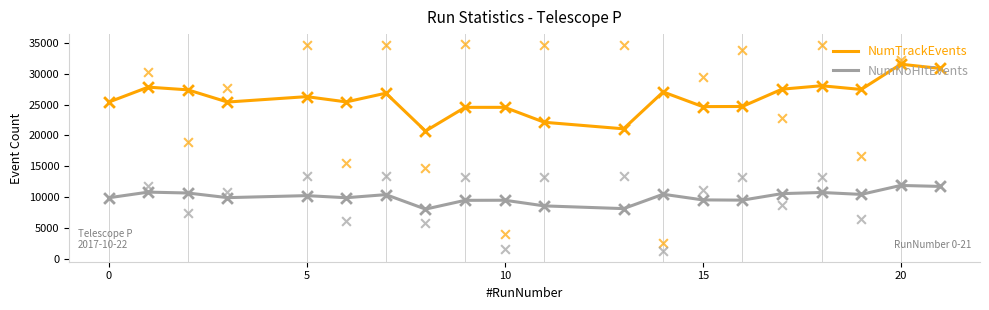

Which series has the largest total across all categories?

NumTrackEvents